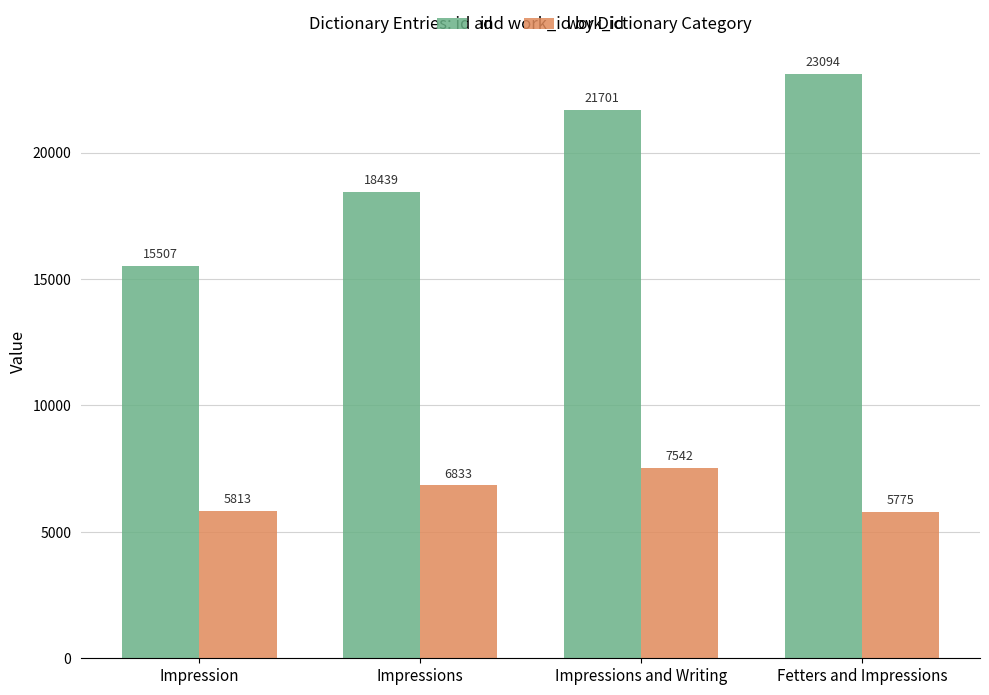

What is the sum of all work_id values?

25963